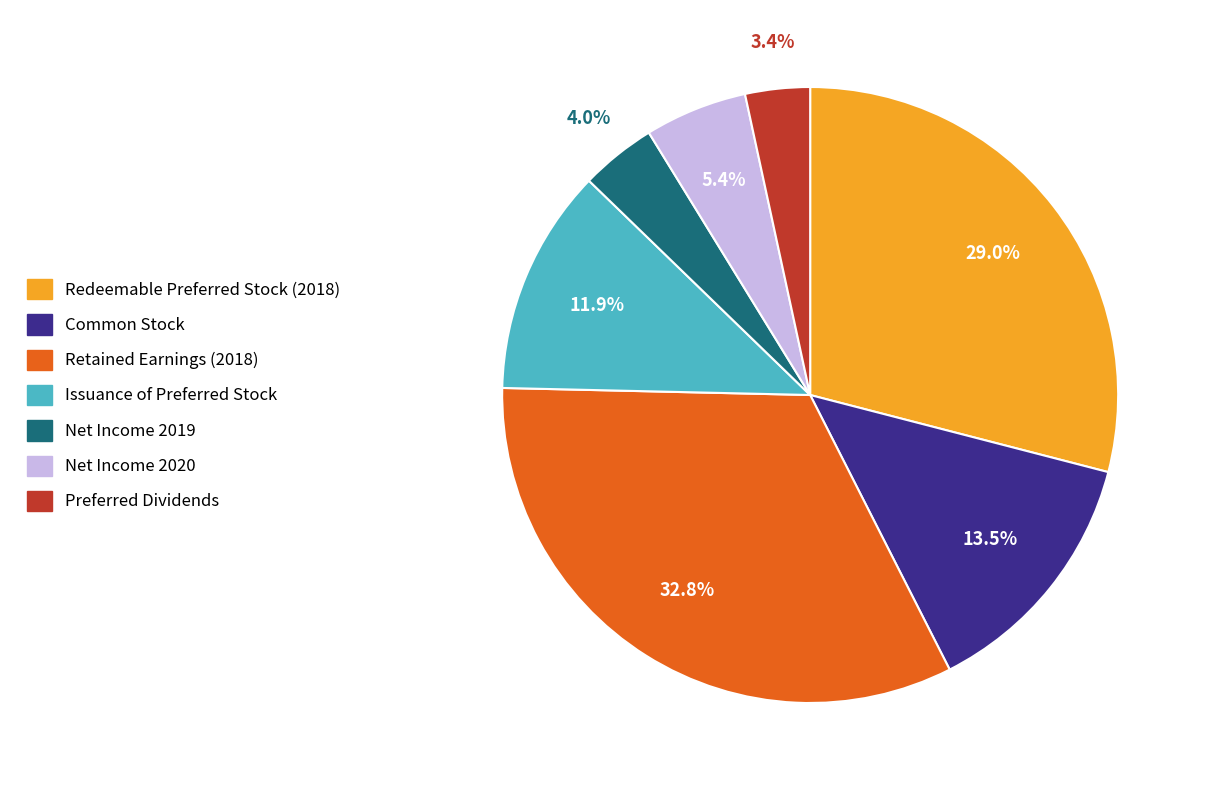

Rank the categories by value from lowest to highest.

Preferred Dividends, Net Income 2019, Net Income 2020, Issuance of Preferred Stock, Common Stock, Redeemable Preferred Stock (2018), Retained Earnings (2018)